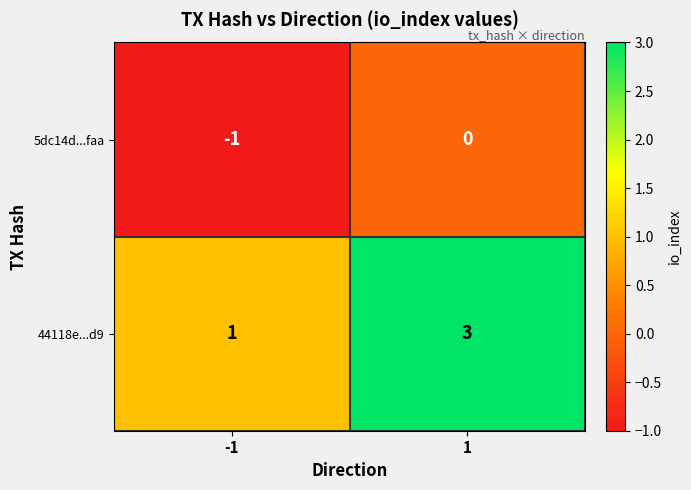

List the series in order of their peak value, lowest first.

5dc14d...faa, 44118e...d9